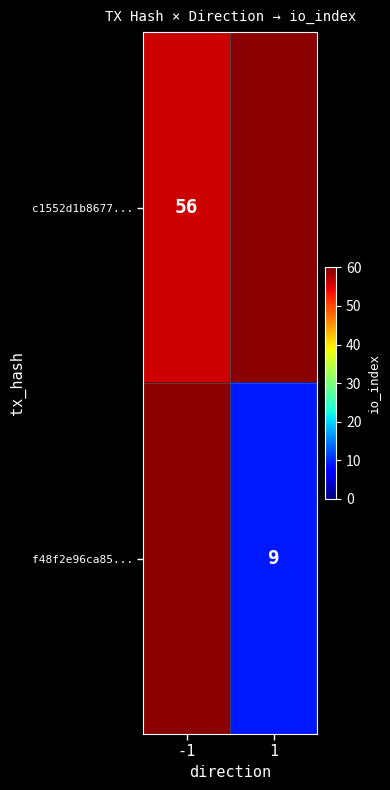

True or false: c1552d1b8677... has a value of 13 at -1.

False